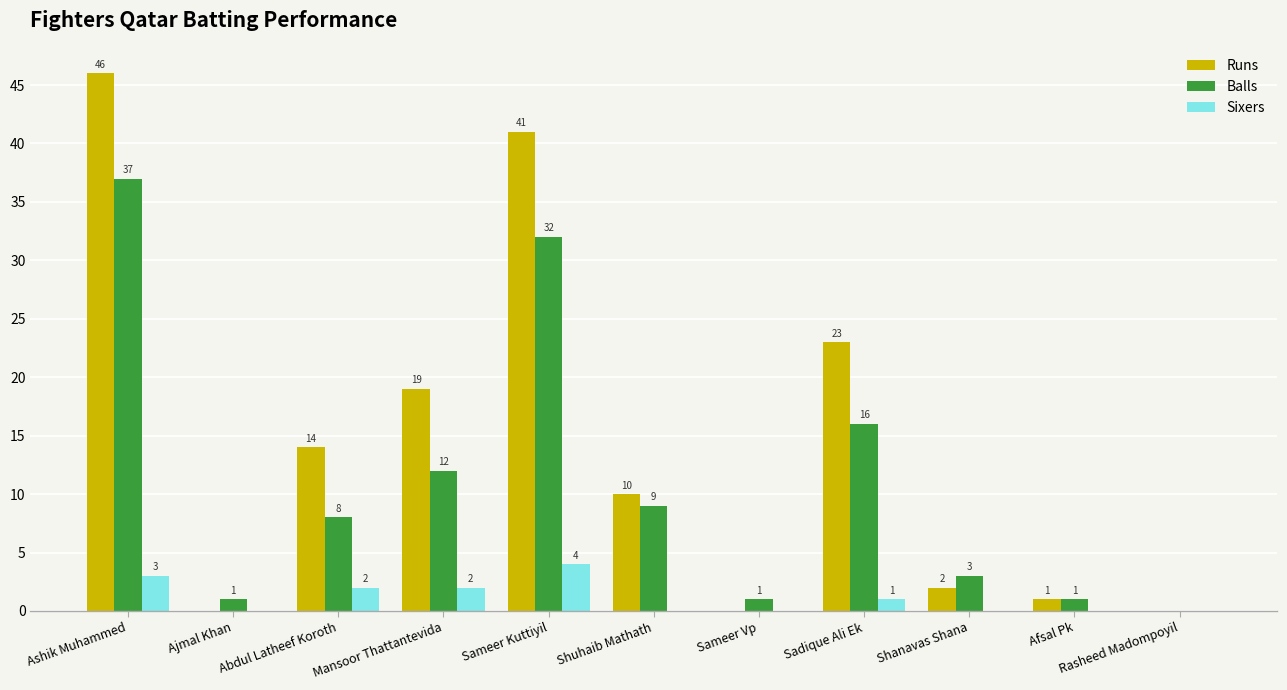

Reading right to left, what are all the values shown in this chart?

Runs: 0	1	2	23	0	10	41	19	14	0	46
Balls: 0	1	3	16	1	9	32	12	8	1	37
Sixers: 0	0	0	1	0	0	4	2	2	0	3